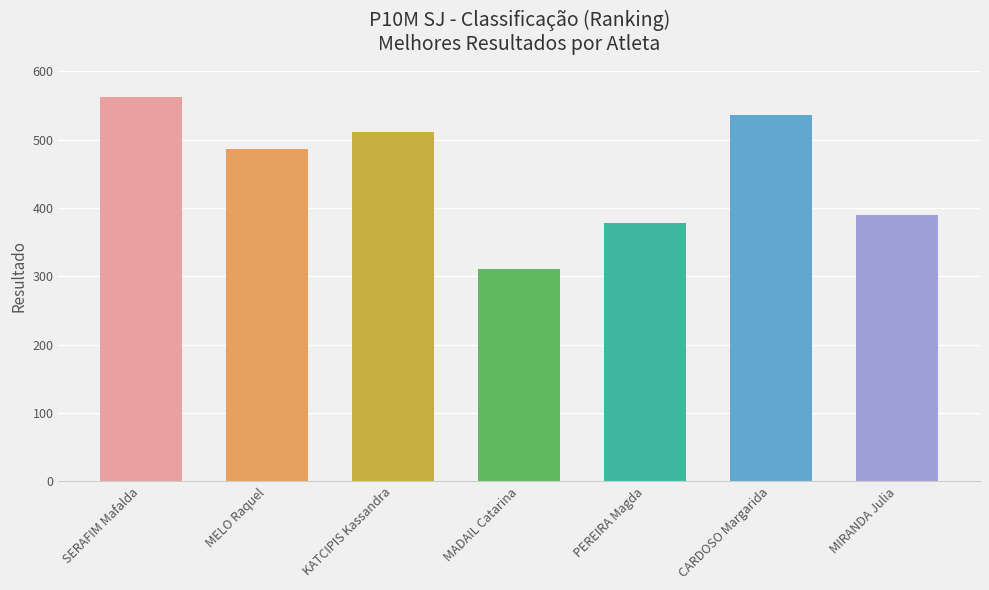

Count the number of categories in the chart.

7